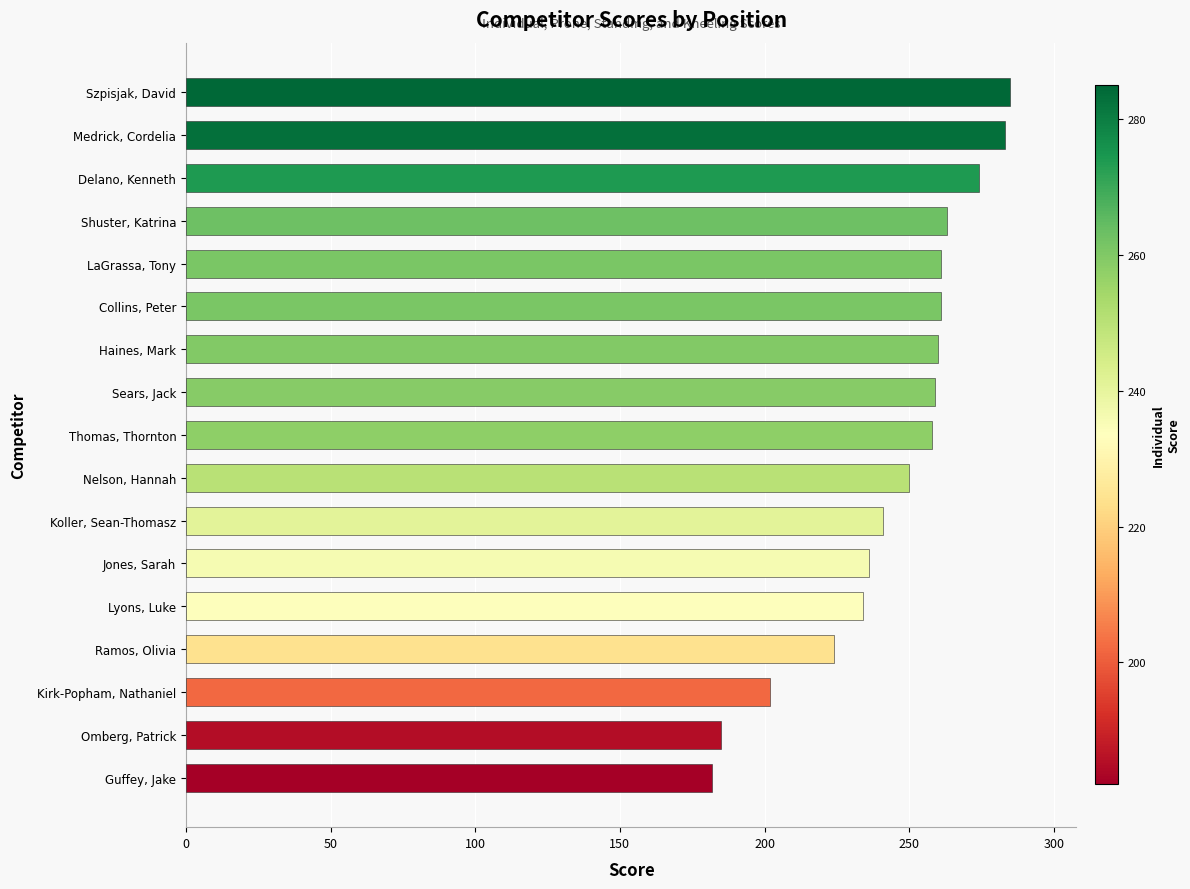

What is the ratio of the value at Delano, Kenneth to the value at Haines, Mark?

1.1